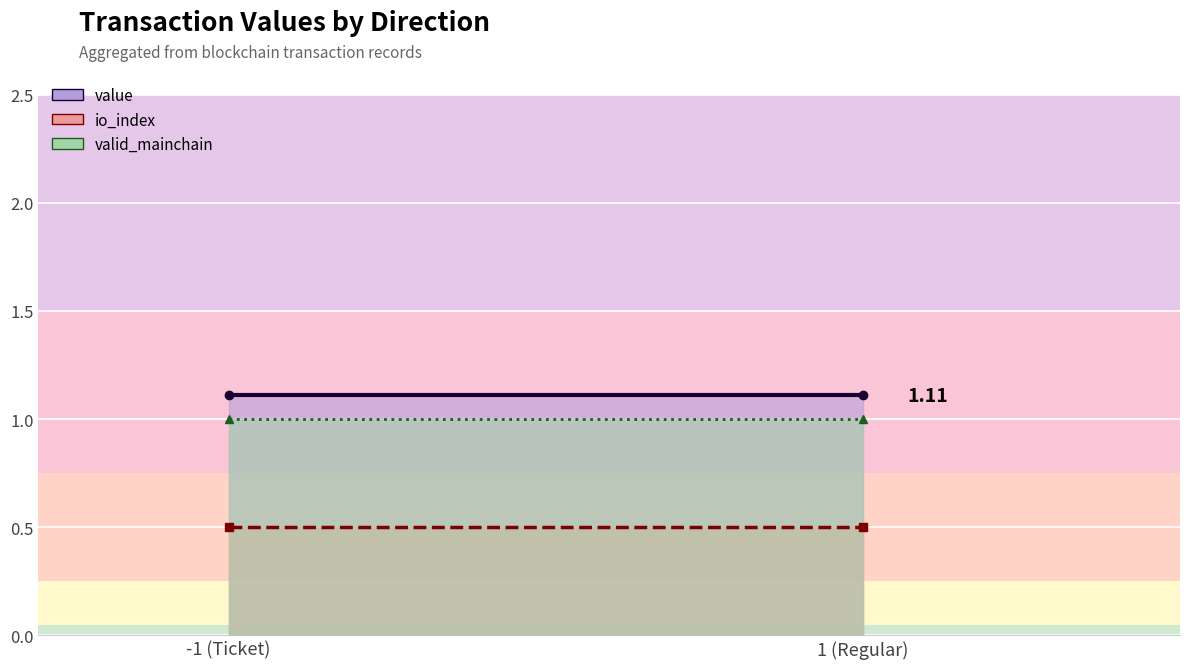

At which category is the sum across all series the highest?

-1 (Ticket)